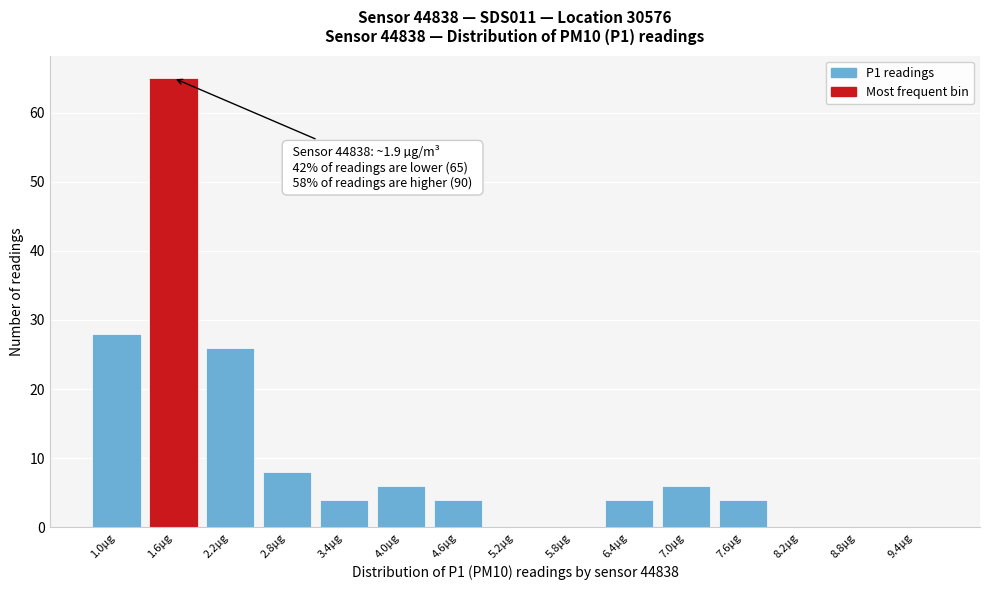

Reading left to right, what are all the values shown in this chart?

1.0µg=28	1.6µg=65	2.2µg=26	2.8µg=8	3.4µg=4	4.0µg=6	4.6µg=4	5.2µg=0	5.8µg=0	6.4µg=4	7.0µg=6	7.6µg=4	8.2µg=0	8.8µg=0	9.4µg=0